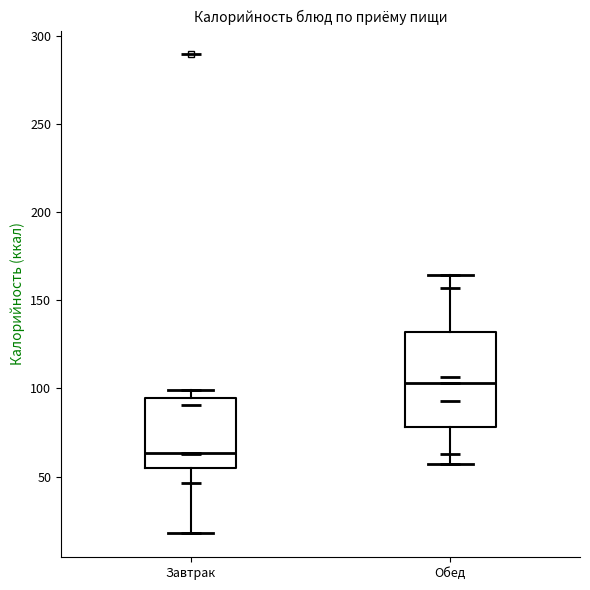

Reading left to right, read every box against the y-axis: the position of its median line, the range the box covers, and the ends of its whiskers. The values are not printed on the chart, so give them approximately, as read against the axis.

Завтрак: median 65, box 55 to 95, whiskers 20 to 100
Обед: median 105, box 80 to 130, whiskers 55 to 165